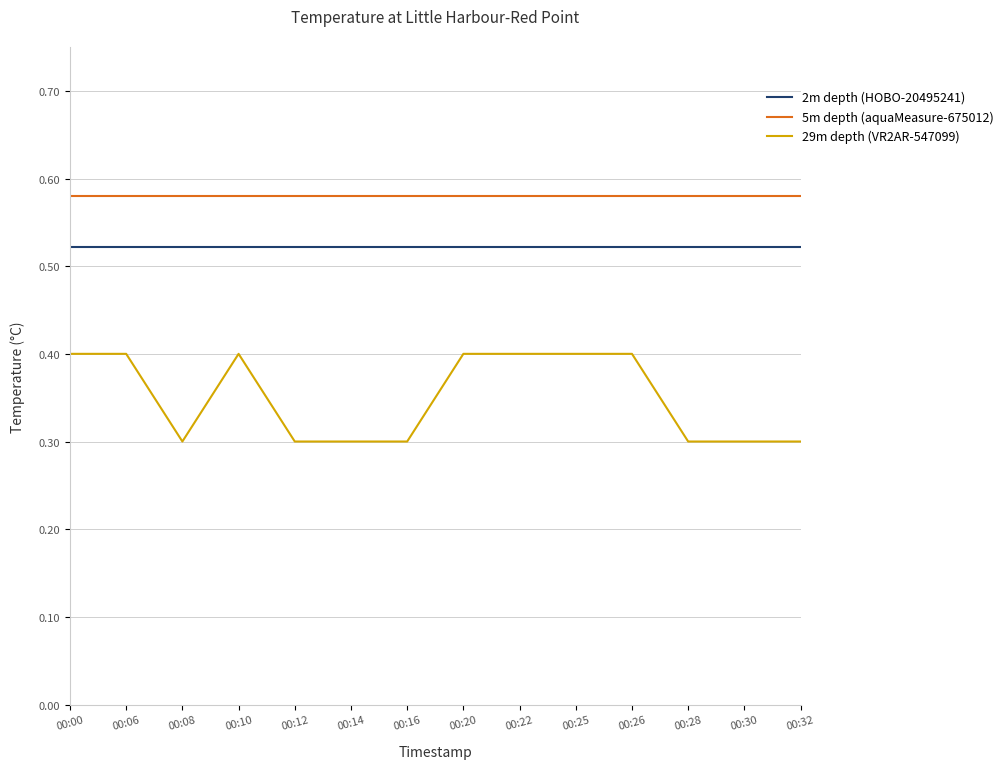

True or false: 2m depth (HOBO-20495241) has a value of 0.3 at 00:14.

False